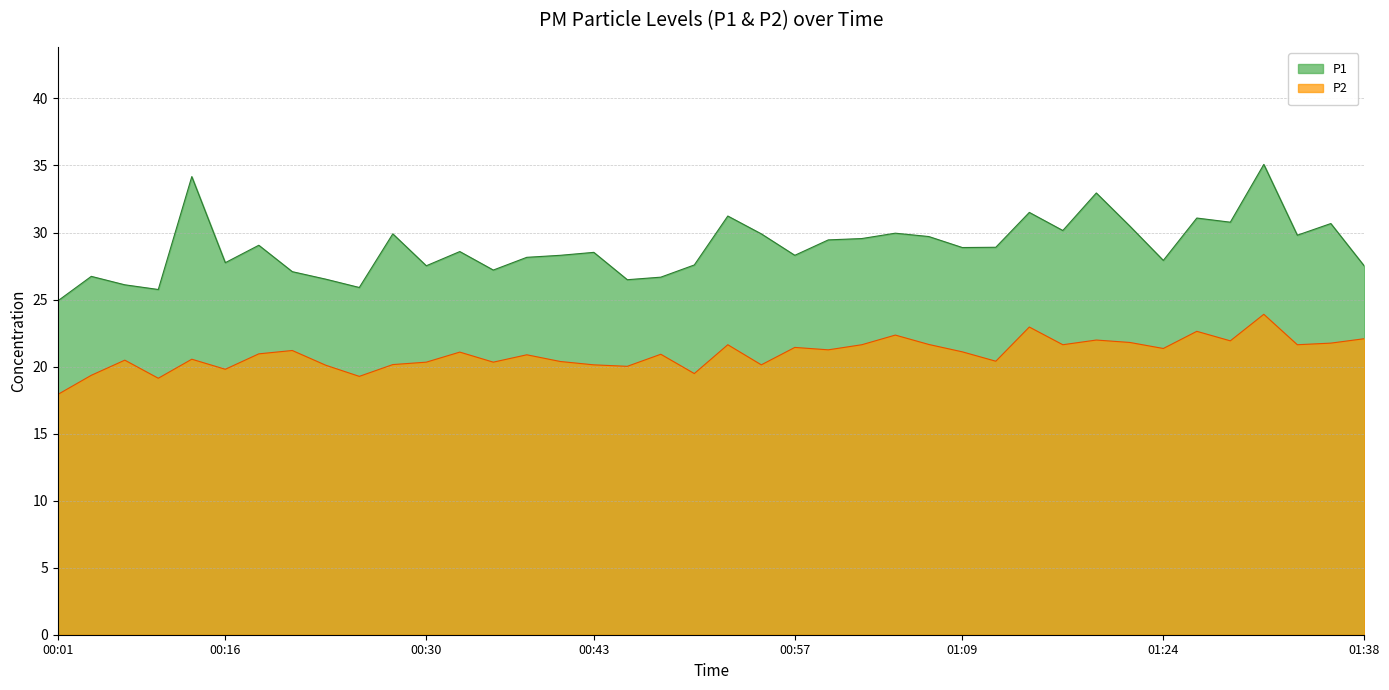

Where is P2 nearest to the value 20?

00:45